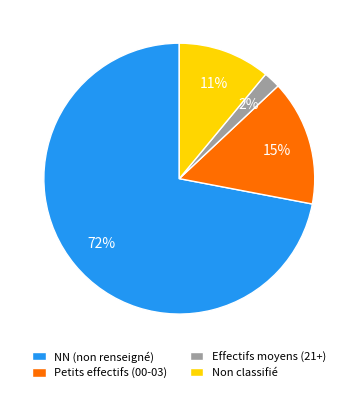

Is the sum of NN (non renseigné) and Petits effectifs (00-03) greater than half?

Yes